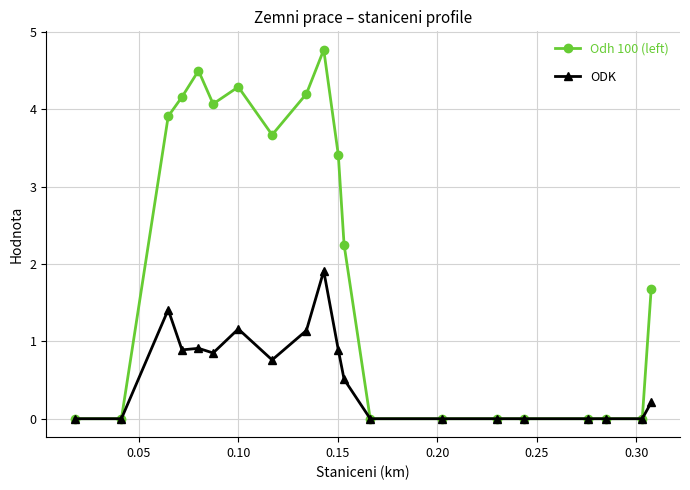

Which series has the largest total across all categories?

Odh 100 (left)